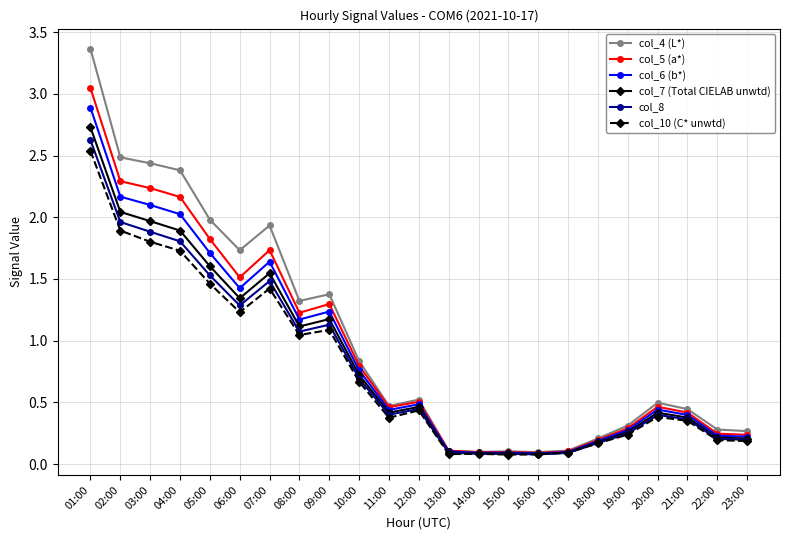

At which category does col_4 (L*) reach its first local peak?

07:00